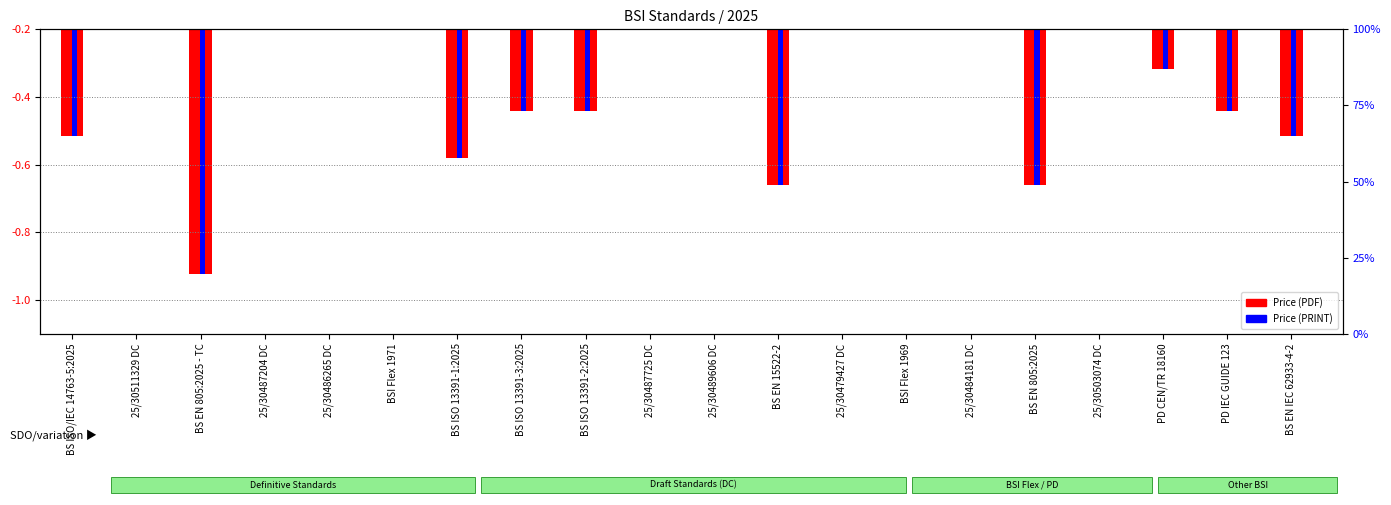

What is the smallest value displayed?

-0.9